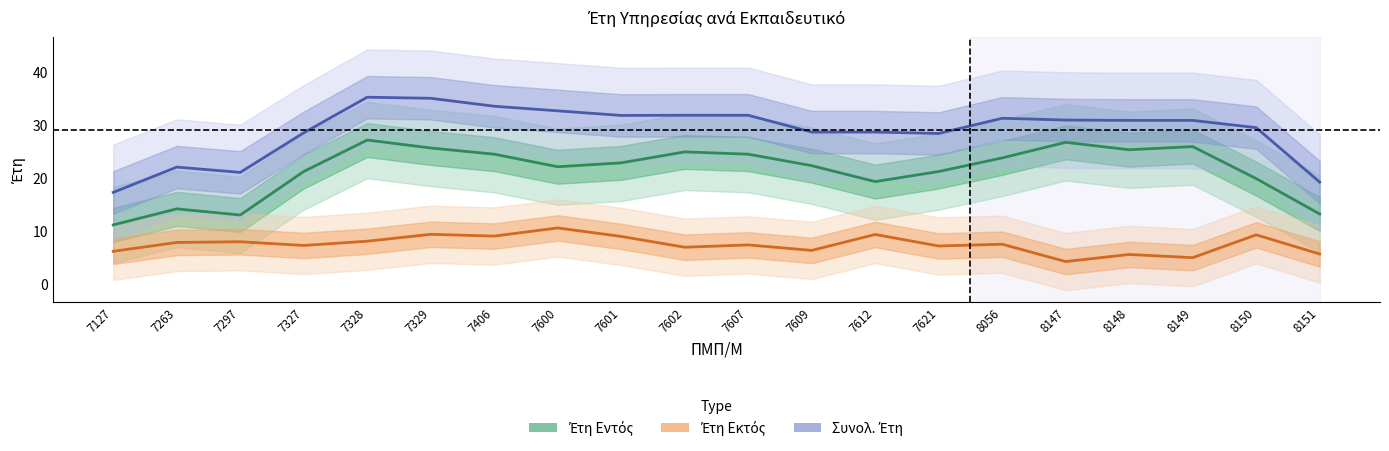

What is the smallest value displayed?

4.2